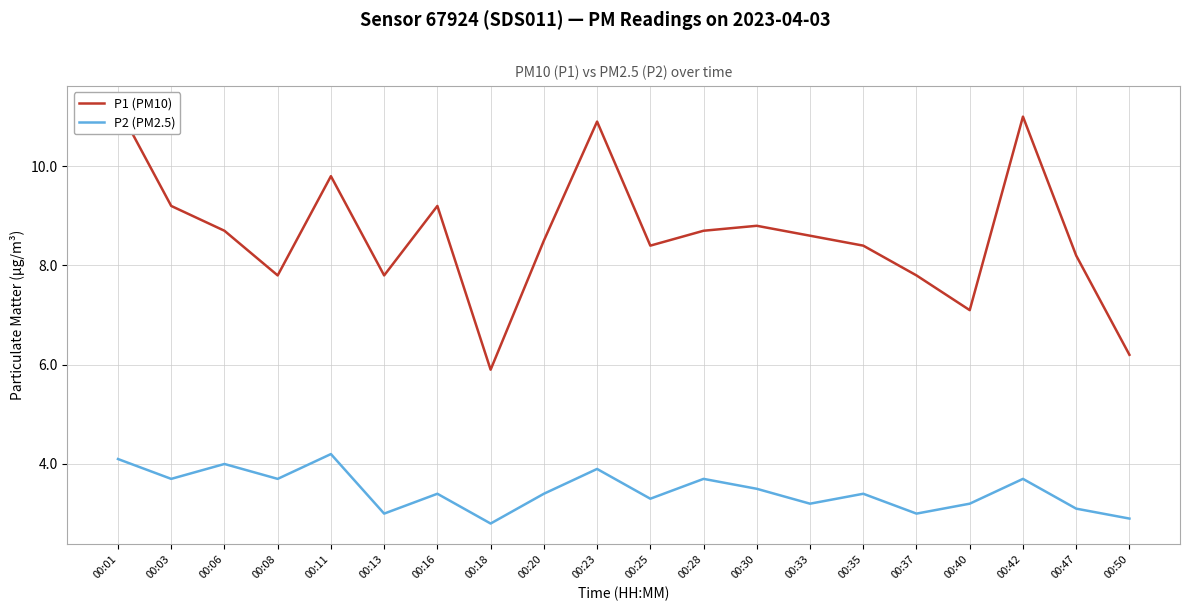

What is the sum of all P2 (PM2.5) values?

69.2